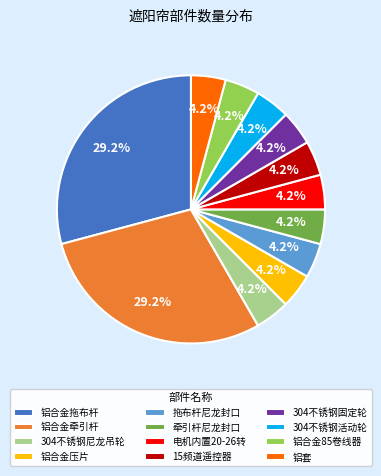

Does any single category account for the majority?

No